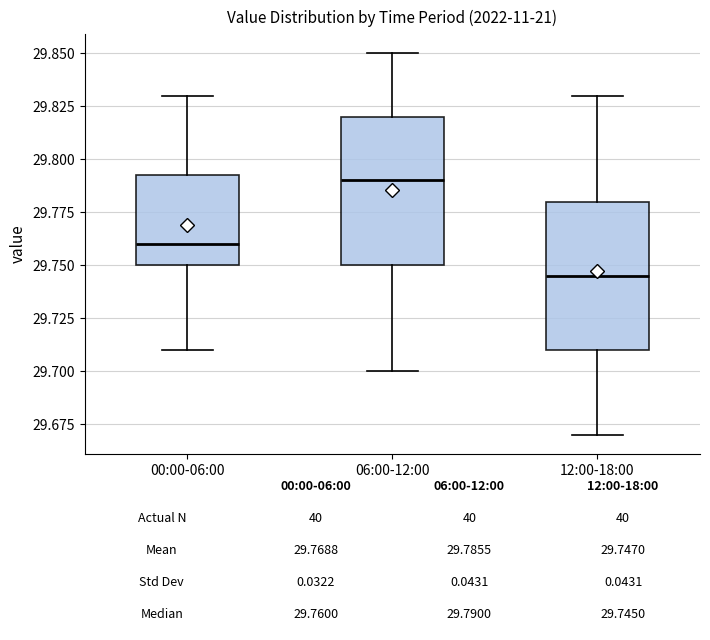

Which box has the highest median line?

06:00-12:00